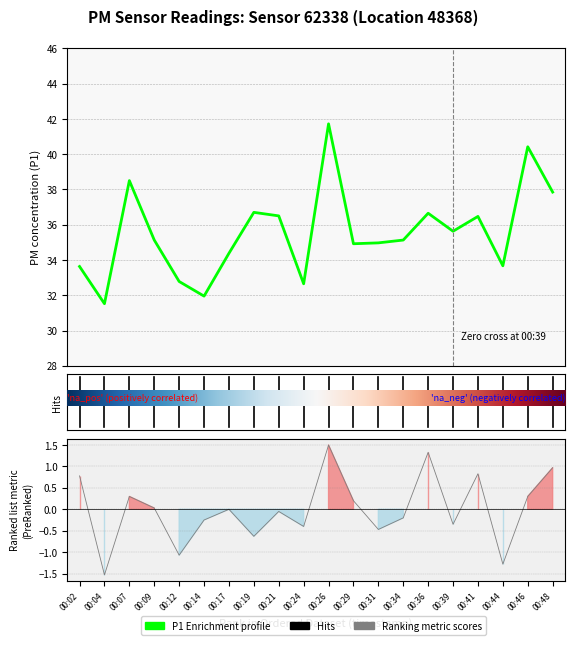

What is the average value of the P1 series?

35.6